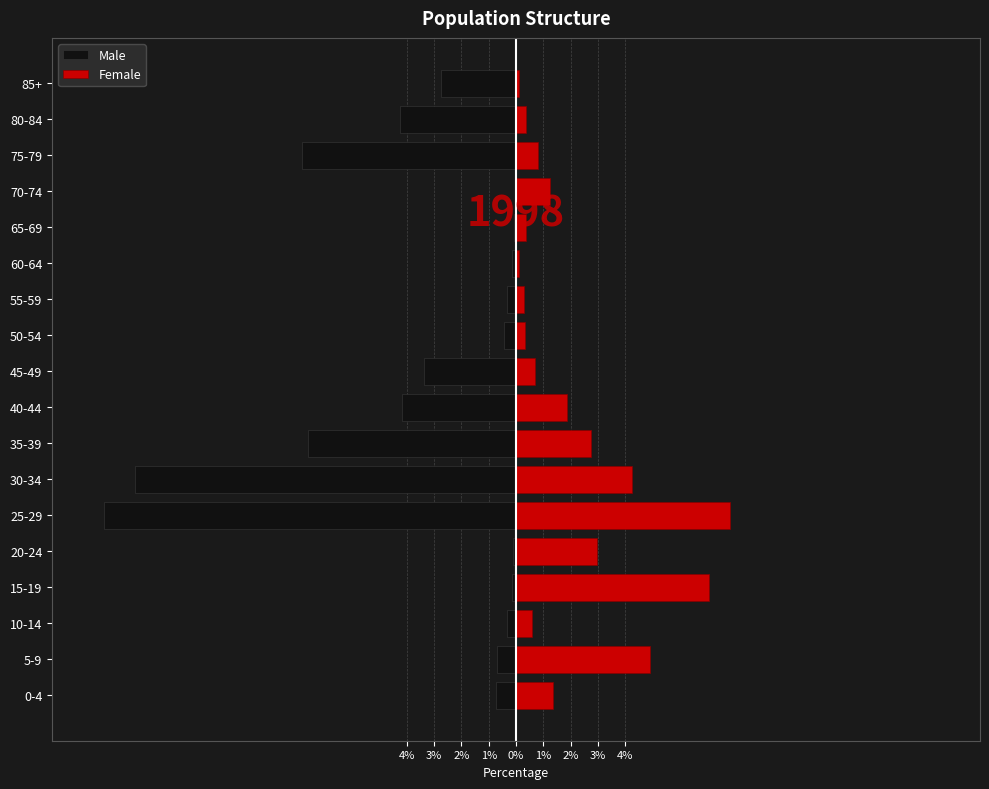

Is the value of Male at 45-49 greater than the value of Female at 10-14?

No